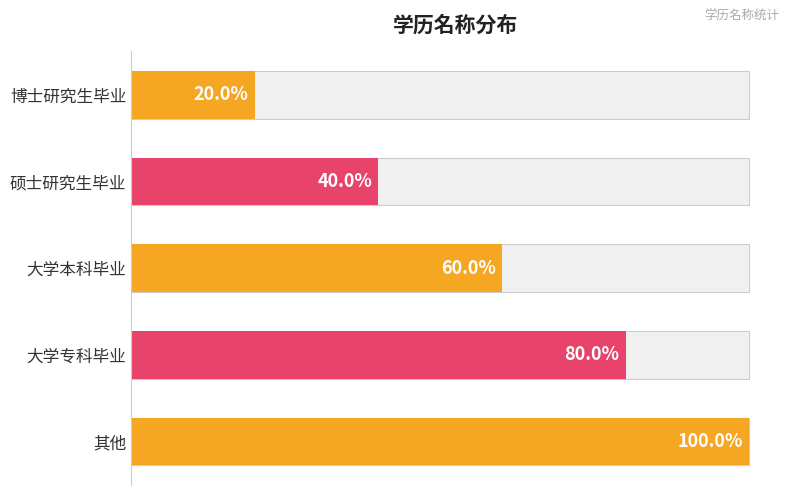

Count the number of data series in this chart.

1